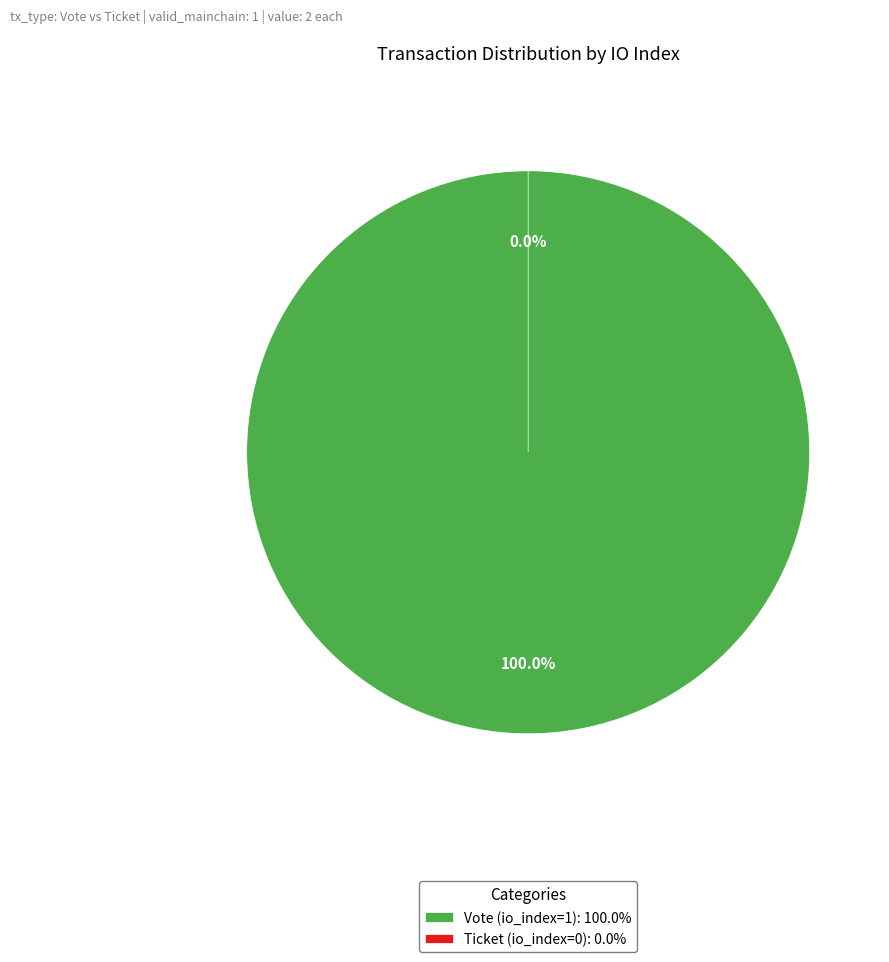

What is the total percentage of Ticket (io_index=0) and Vote (io_index=1)?

100.0%